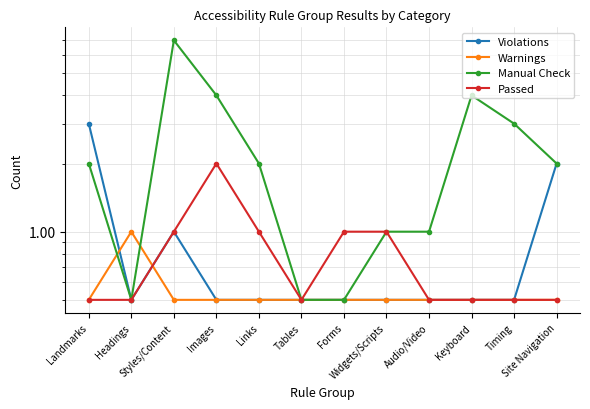

True or false: Passed has more than 2 interior local peaks.

False